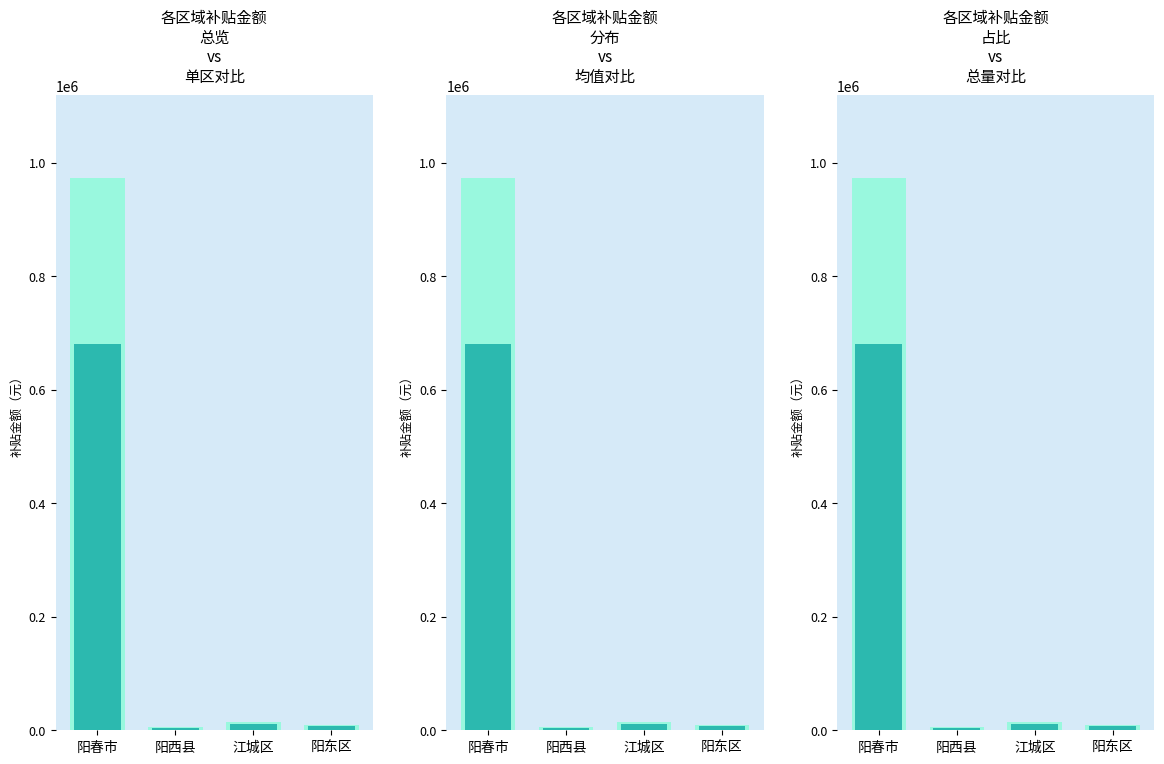

What is the average value of the 总补贴 series?

250675